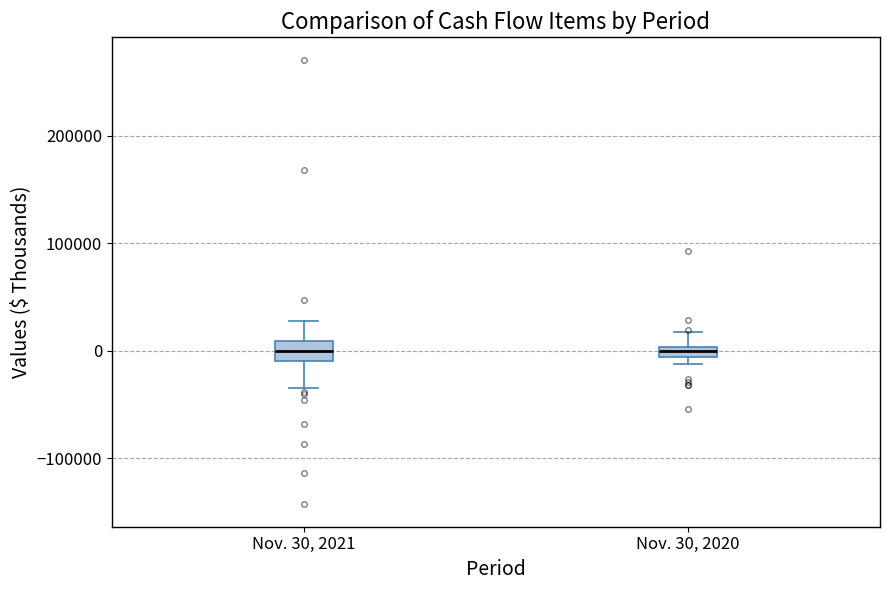

Where does the upper whisker of the box for Nov. 30, 2021 end on the y-axis? The values are not printed on the chart, so give them approximately, as read against the axis.

30000